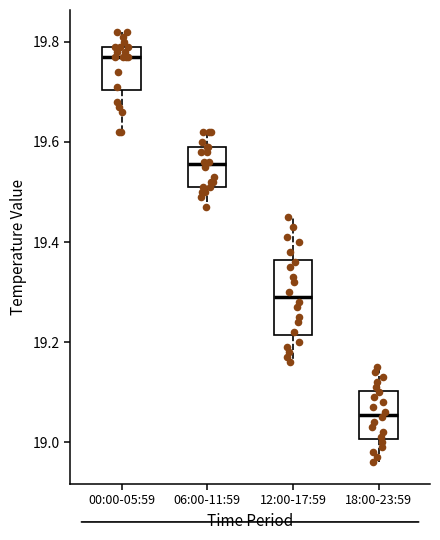

Reading left to right, read every box against the y-axis: the position of its median line, the range the box covers, and the ends of its whiskers. The values are not printed on the chart, so give them approximately, as read against the axis.

00:00-05:59: median 19.78, box 19.70 to 19.80, whiskers 19.62 to 19.82
06:00-11:59: median 19.56, box 19.52 to 19.60, whiskers 19.48 to 19.62
12:00-17:59: median 19.30, box 19.22 to 19.36, whiskers 19.16 to 19.46
18:00-23:59: median 19.06, box 19.00 to 19.10, whiskers 18.96 to 19.16